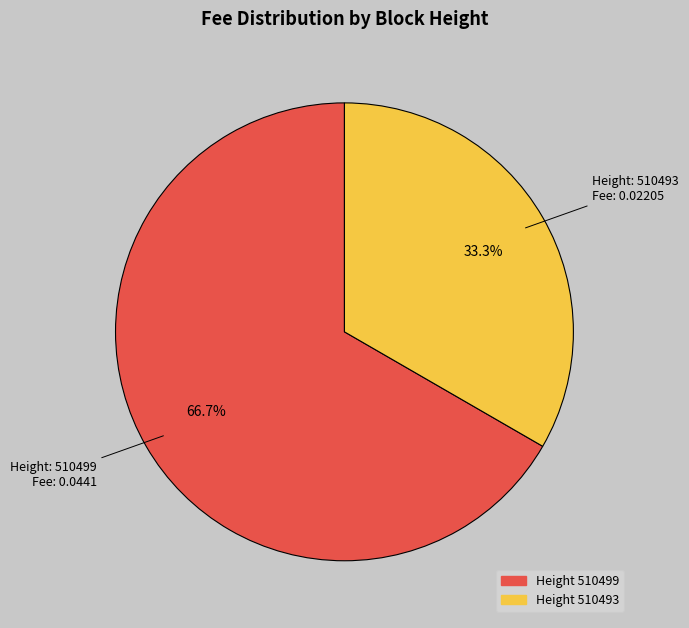

Count the number of slices in the pie.

2